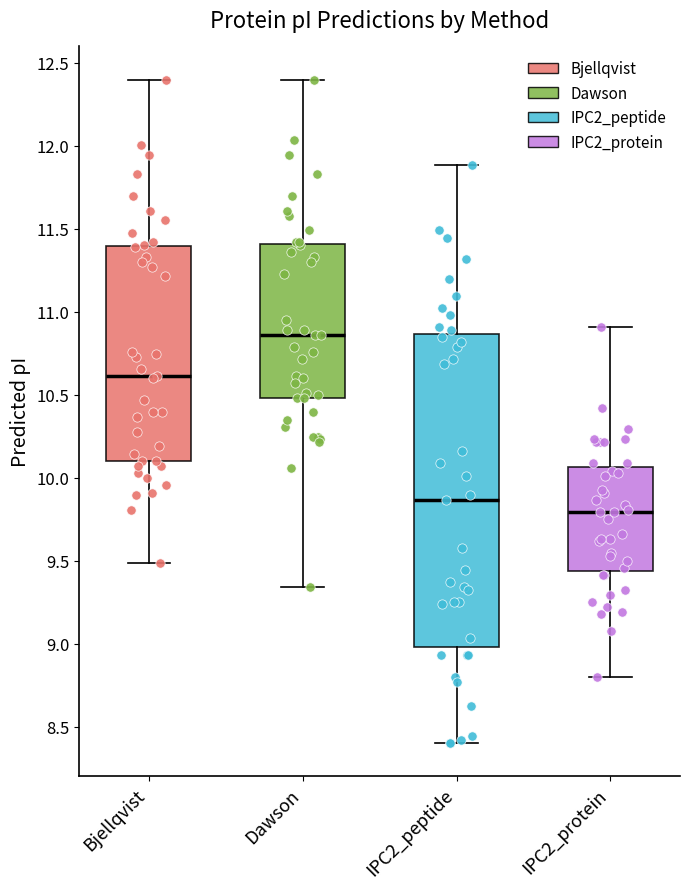

Which box's median line is the lowest?

IPC2_protein